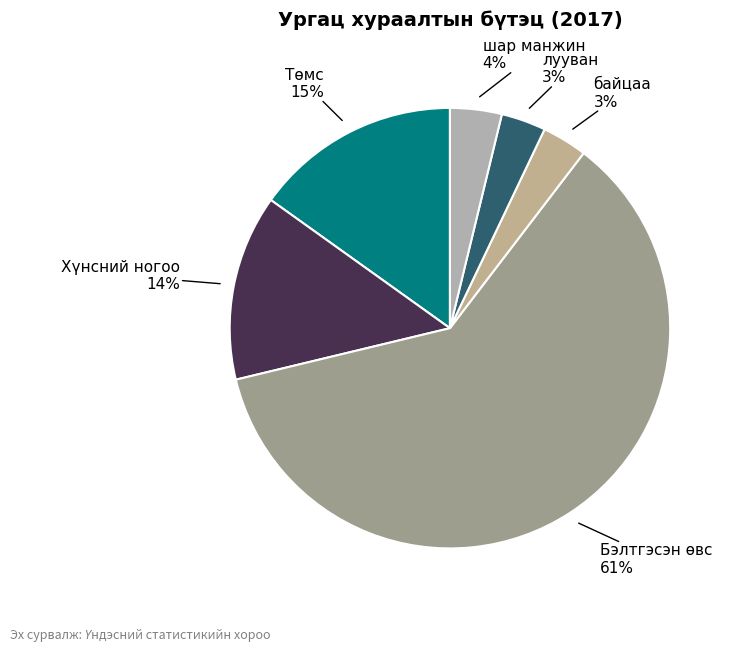

Between лууван and Төмс, which is larger?

Төмс